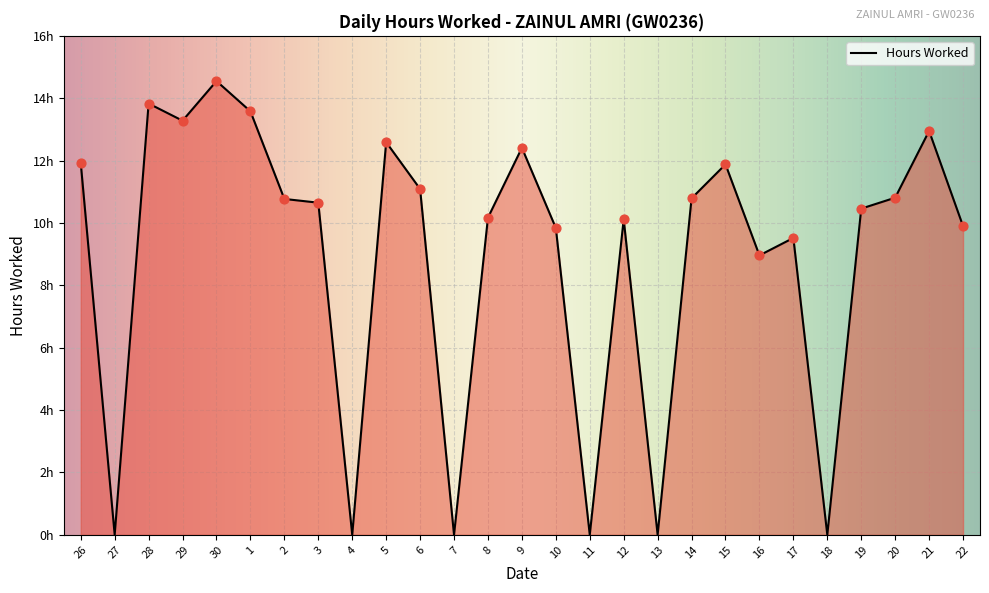

Which has a higher value, 4 or 28?

28